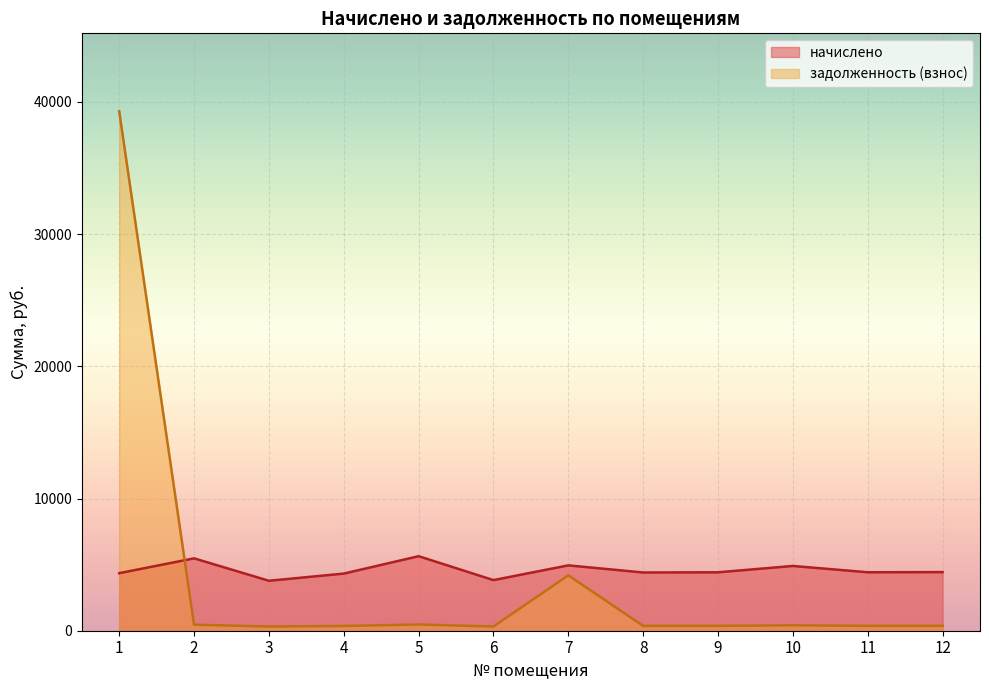

Reading right to left, transcribe all the data shown in this chart.

начислено: 12=4434.8	11=4422.5	10=4900.2	9=4420.0	8=4405.2	7=4944.5	6=3829.1	5=5638.9	4=4321.6	3=3779.8	2=5475.1	1=4352.3
задолженность (взнос): 12=369.6	11=368.5	10=408.4	9=368.3	8=367.1	7=4189.2	6=319.1	5=469.9	4=360.1	3=315.0	2=456.3	1=39297.8